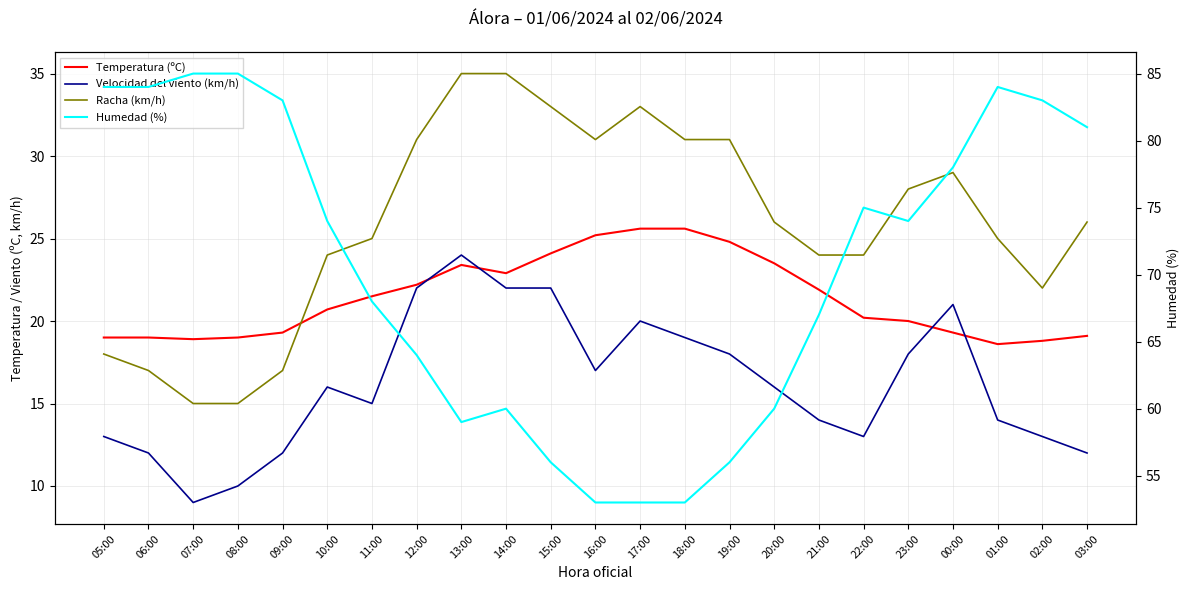

How many interior local valleys does the Racha (km/h) series have?

2